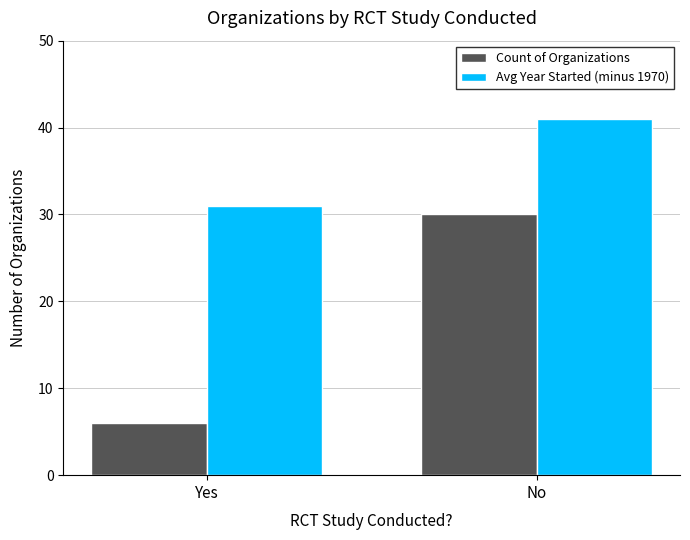

Which category has the highest value across all series?

No